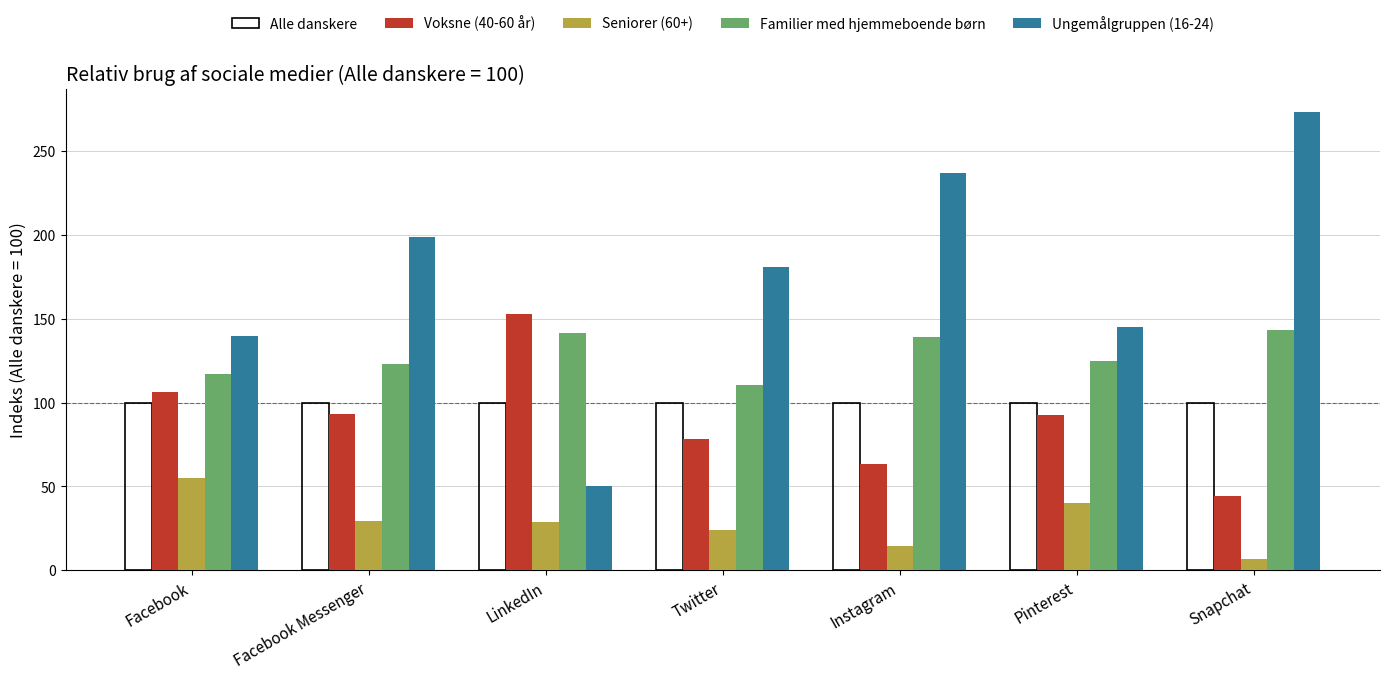

What is the smallest value displayed?

7.0